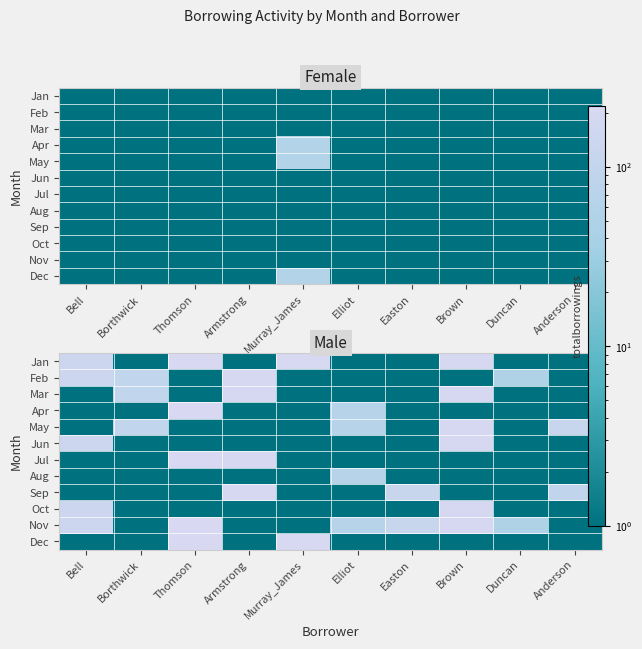

Which label corresponds to the largest value in the chart?

Thomson